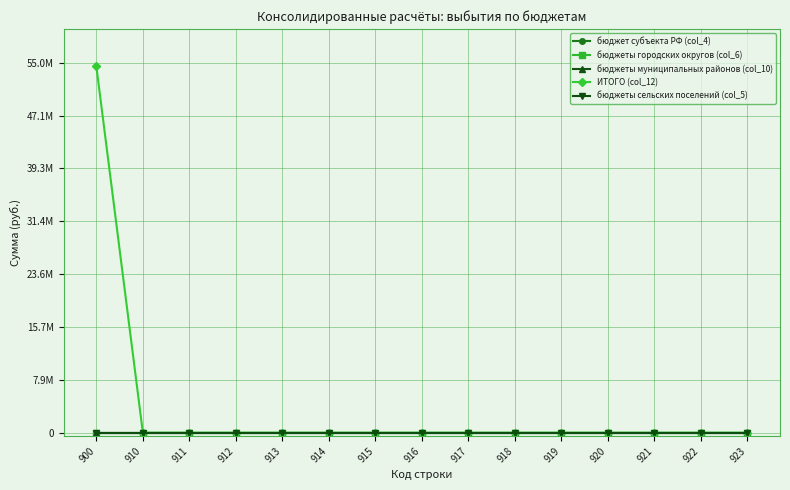

Is this an area chart (filled region under the line)?

No